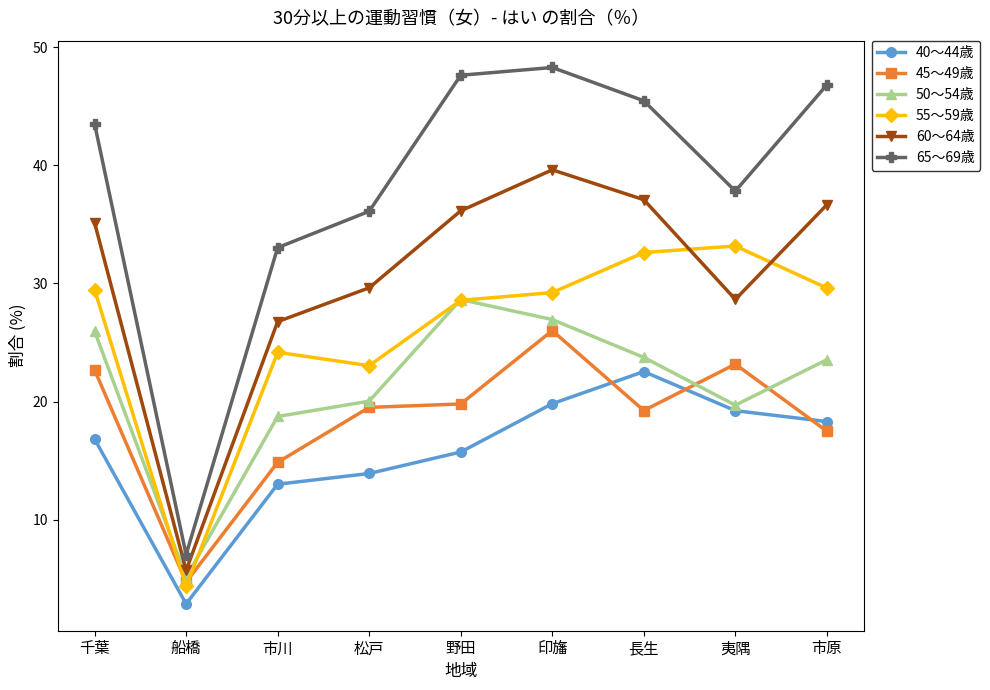

Rank the series by their maximum value, from lowest to highest.

40～44歳, 45～49歳, 50～54歳, 55～59歳, 60～64歳, 65～69歳